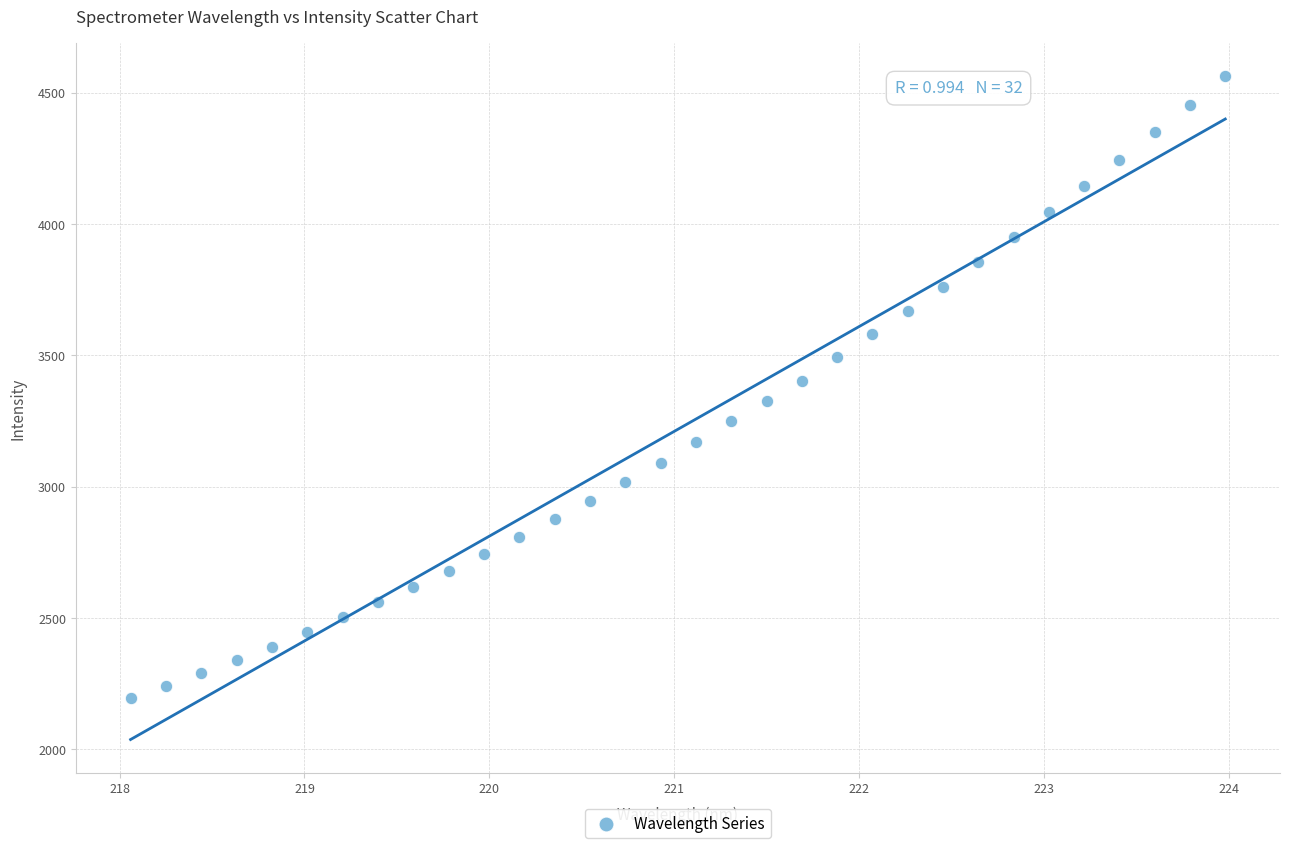

What is the range of Y values (max minus min)?

2366.6